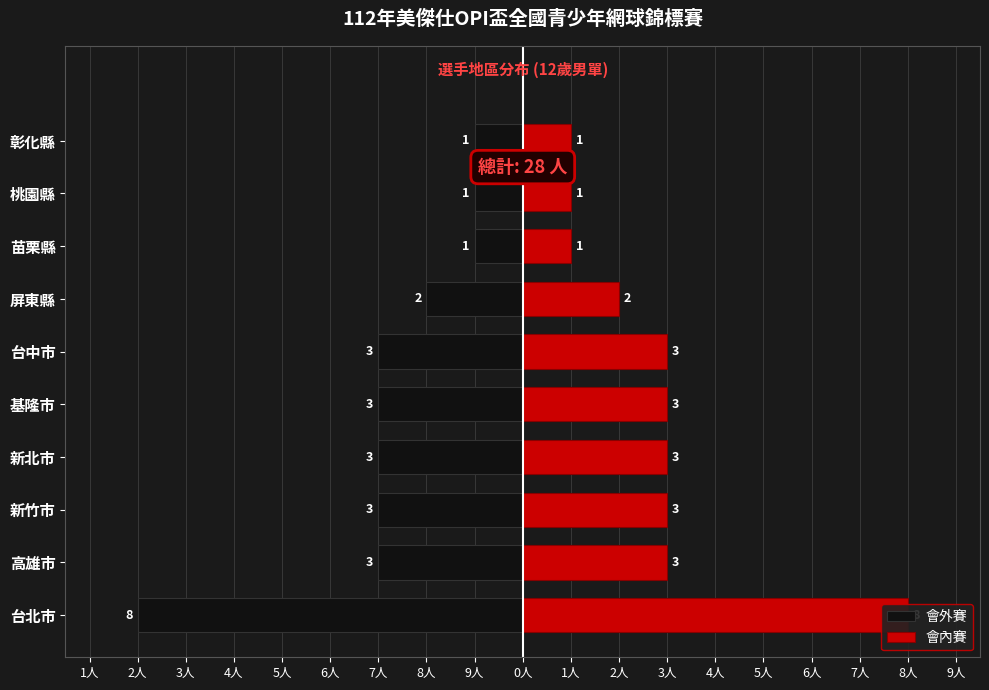

What is the sum of all 會內賽 values?

28